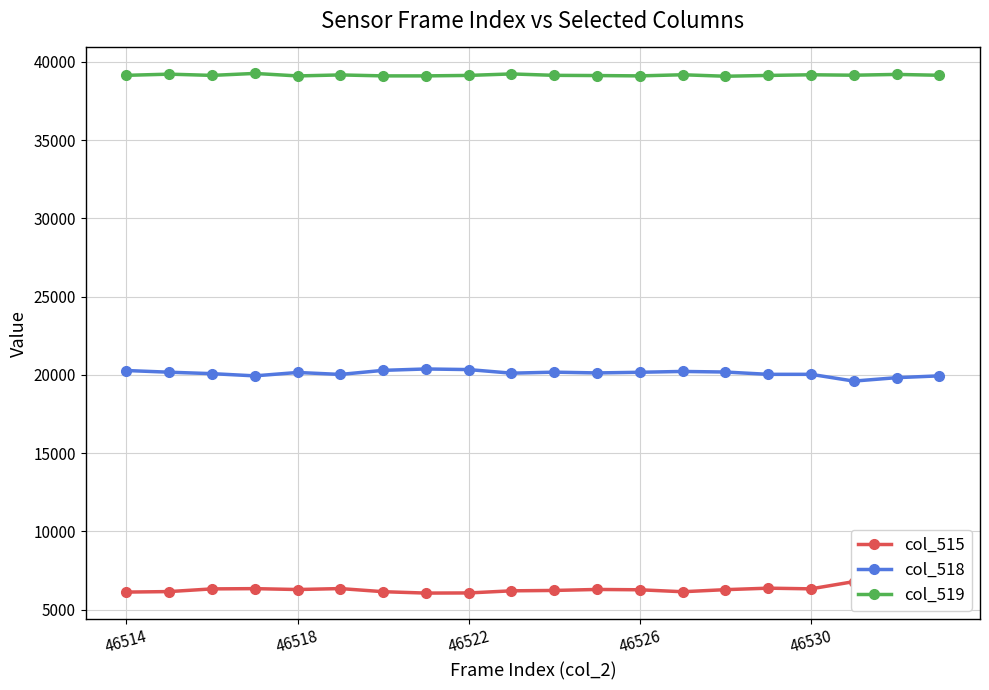

What is the spread (max minus min) of values at 46514?

33020